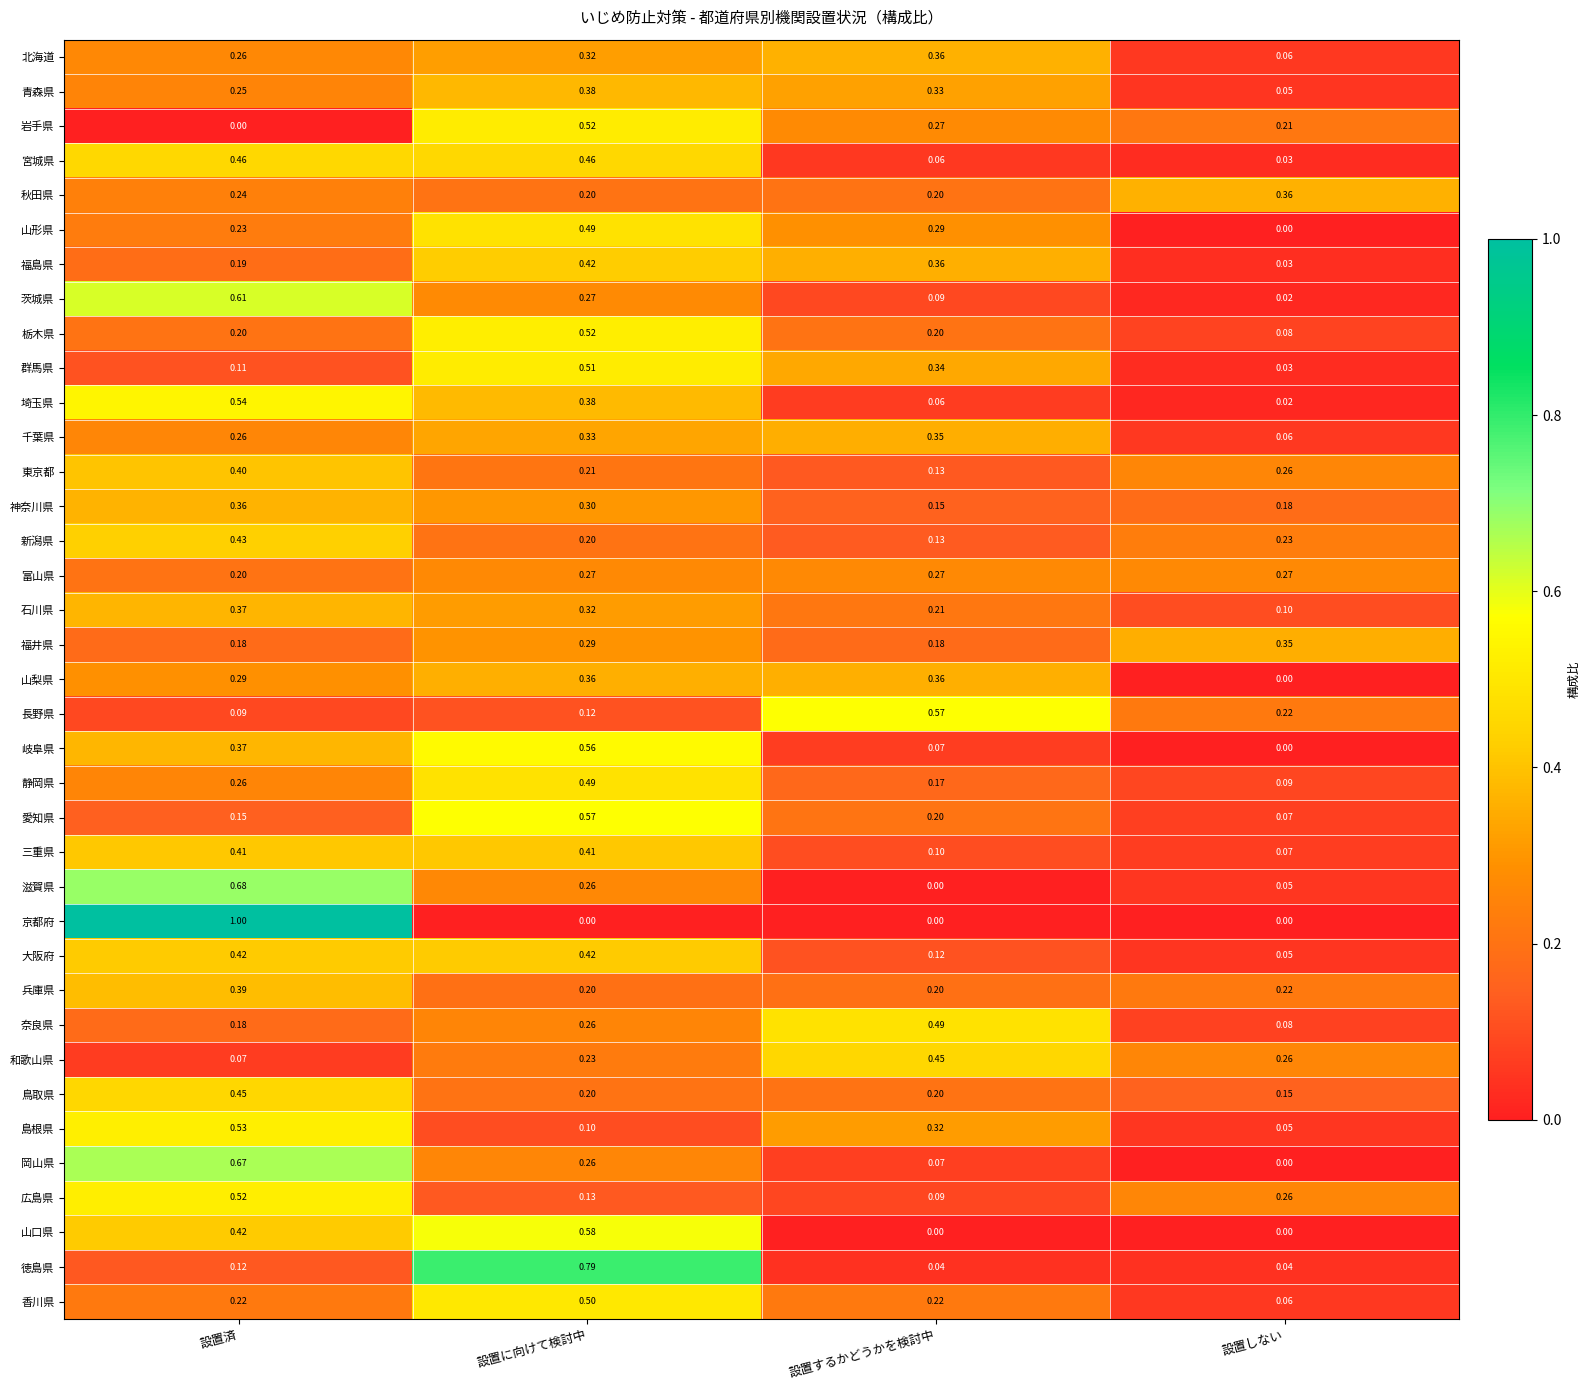

At which label does 石川県 reach its peak?

設置済